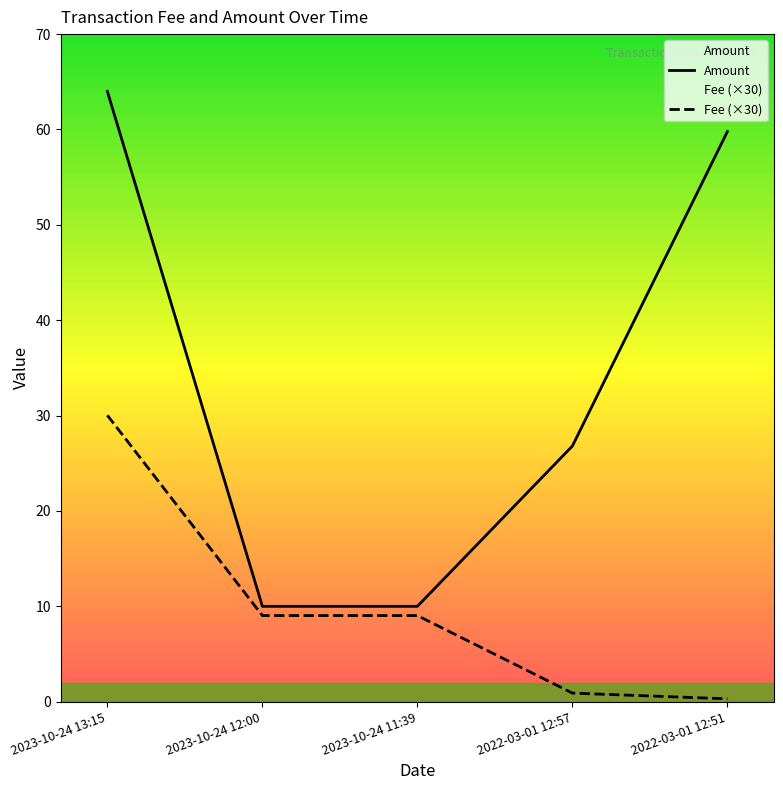

The Fee series shows 30.0 at 2023-10-24 13:15. True or false?

True